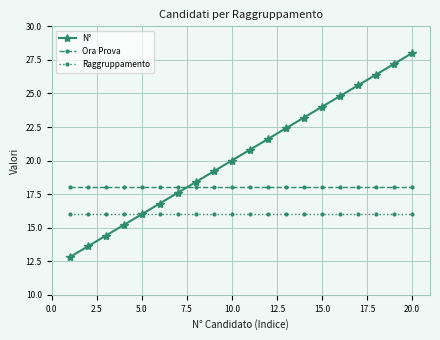

True or false: Ora Prova and Raggruppamento cross at least once.

False